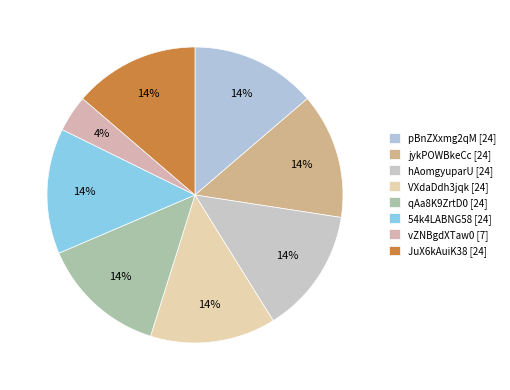

Is it true that qAa8K9ZrtD0 is 14% of the pie?

True